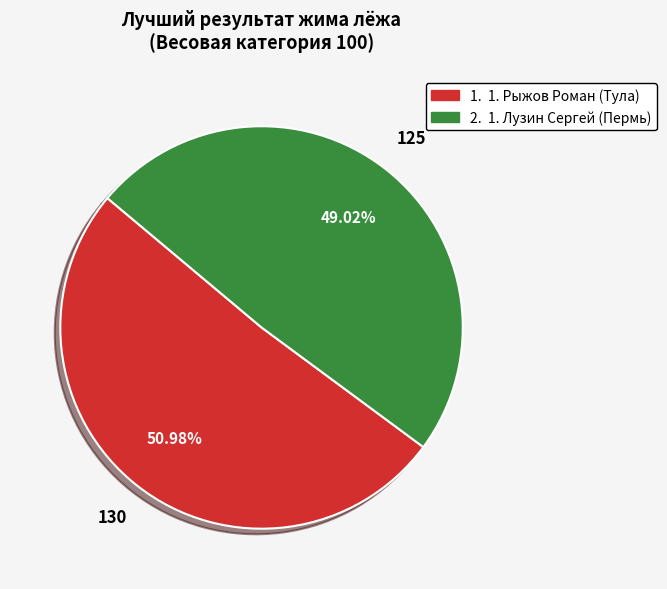

Is there a majority slice in this chart?

Yes